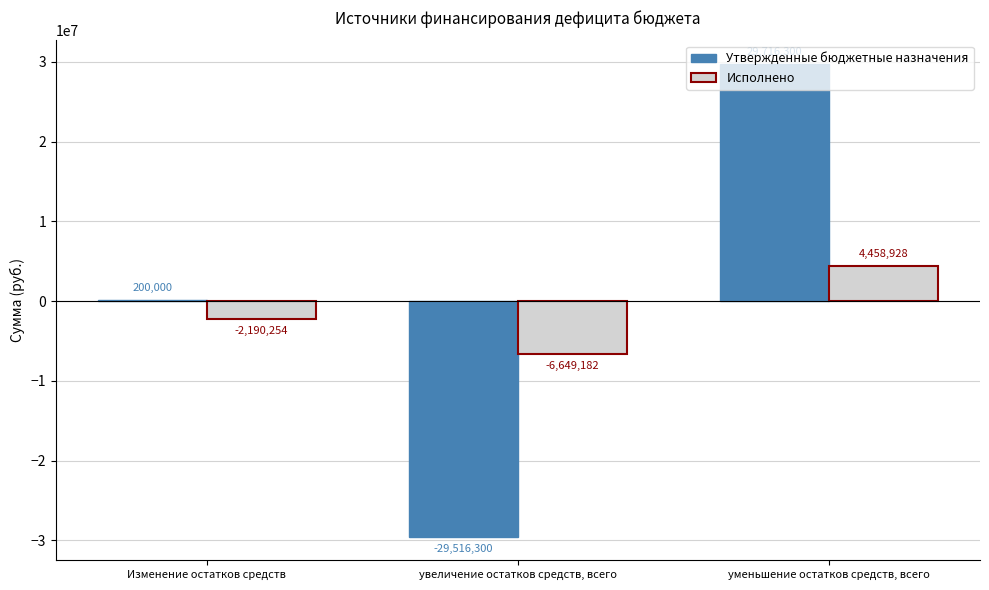

At which label does Исполнено first exceed -2190253?

уменьшение остатков средств, всего